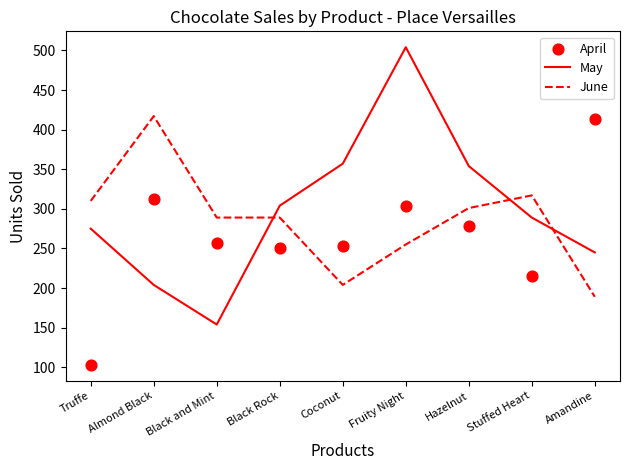

At how many categories does at least one series exceed 498?

1